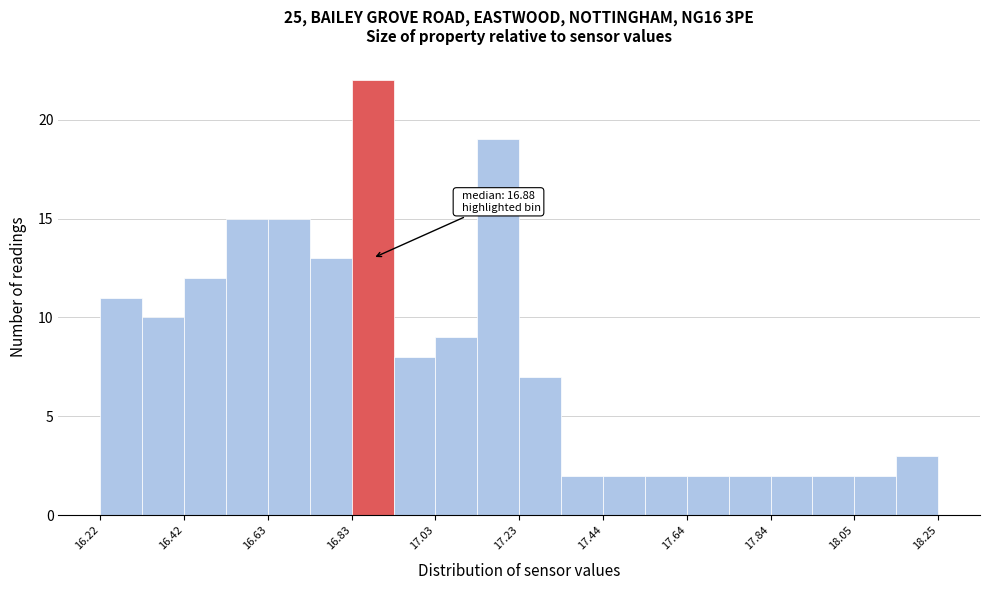

Read against the x-axis, roughly where is the centre of the tallest bar?

16.90